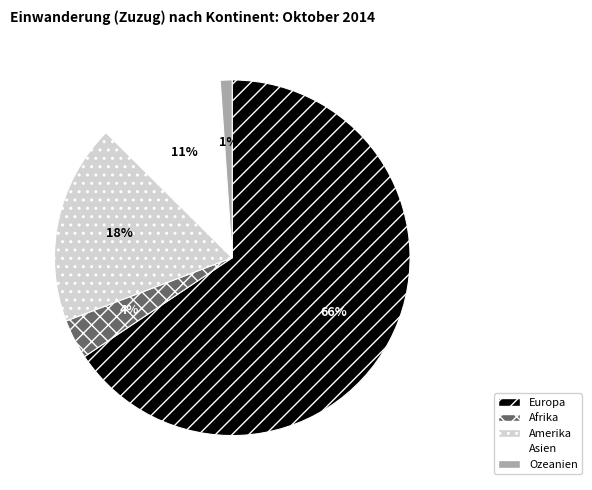

Rank the categories by value from lowest to highest.

Ozeanien, Afrika, Asien, Amerika, Europa